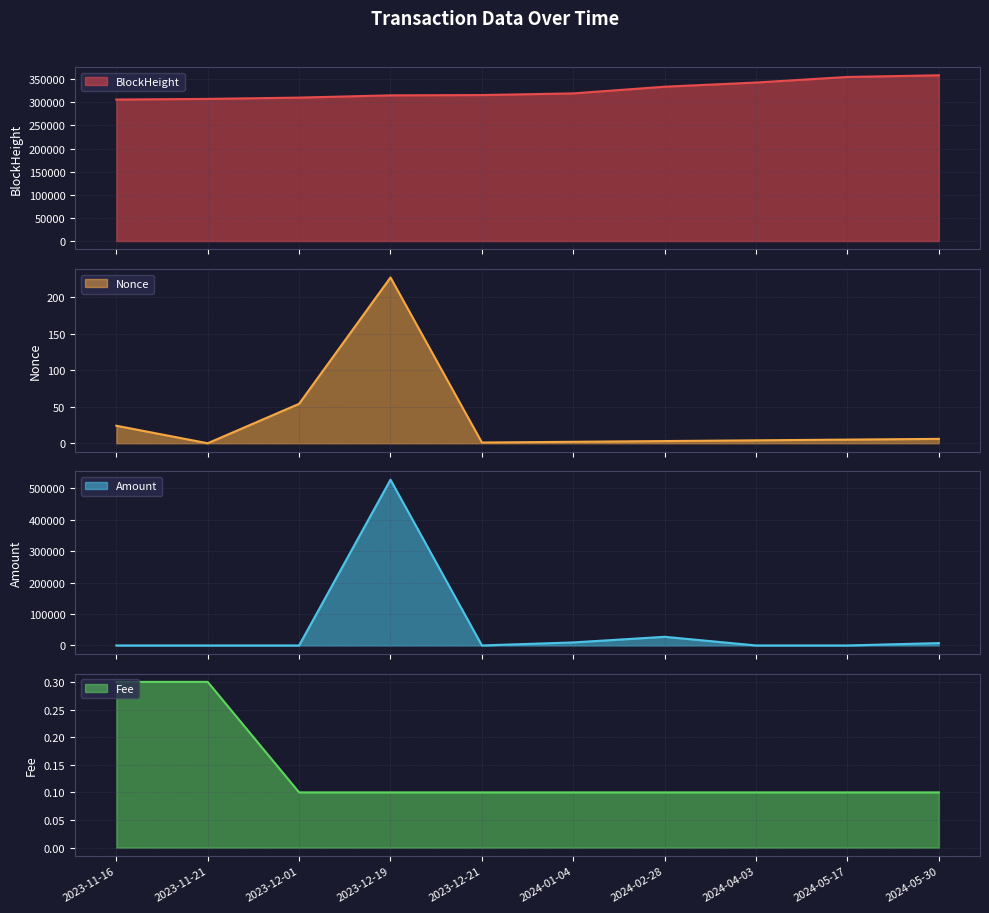

Between 2024-02-28 and 2024-05-17, which series saw the biggest shift?

Amount